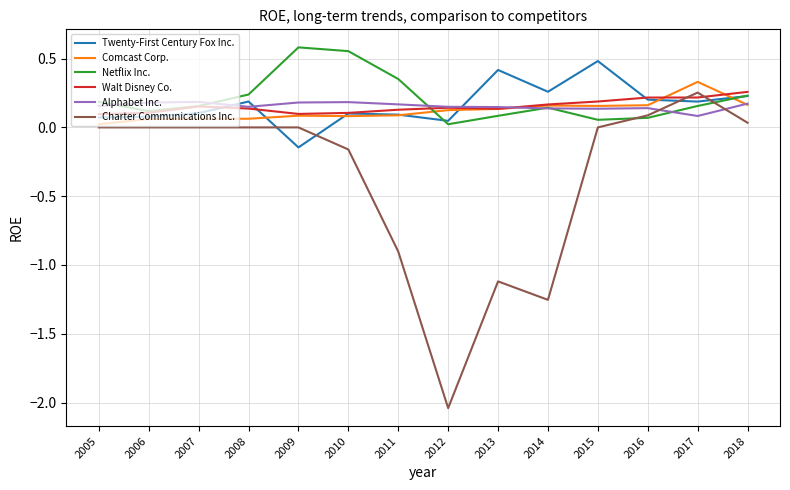

Does the chart have visible grid lines?

Yes